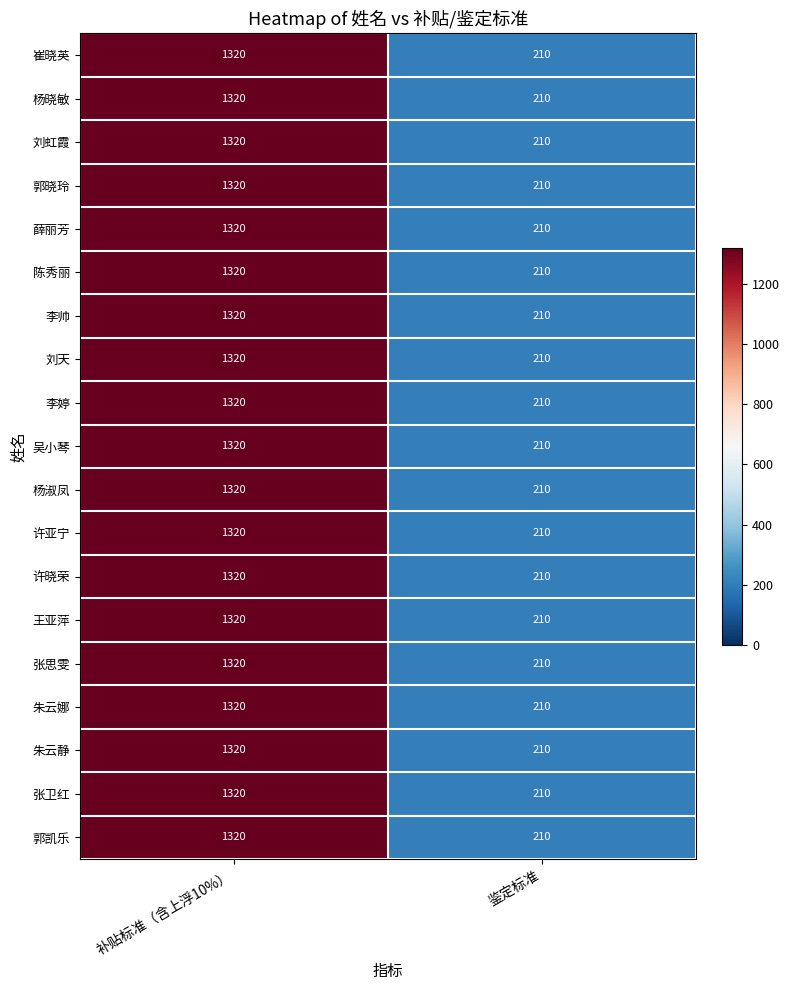

What is the difference between the maximum and minimum values in the 李帅 series?

1110